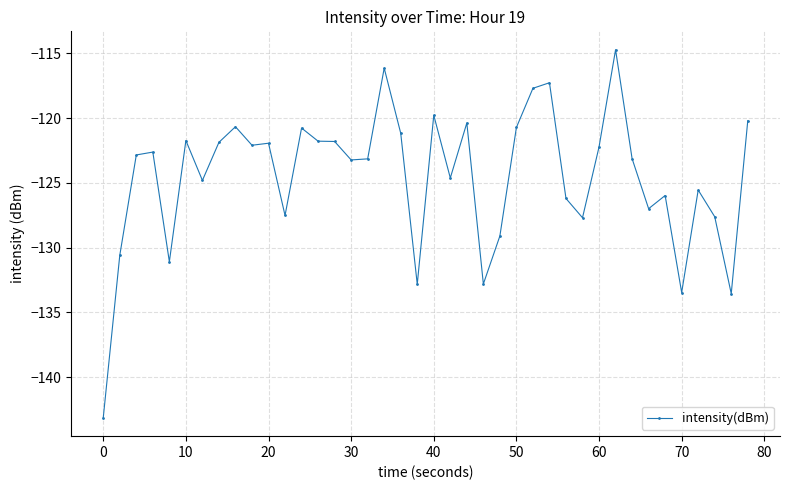

What is the average value?

-124.5